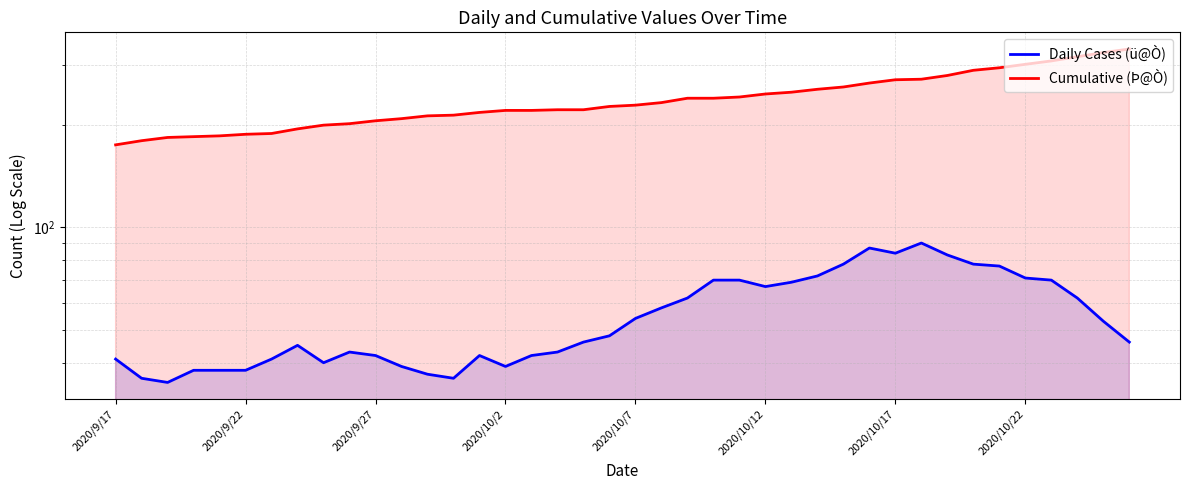

How many data points in Daily Cases (ü@Ò) are above 48?

19